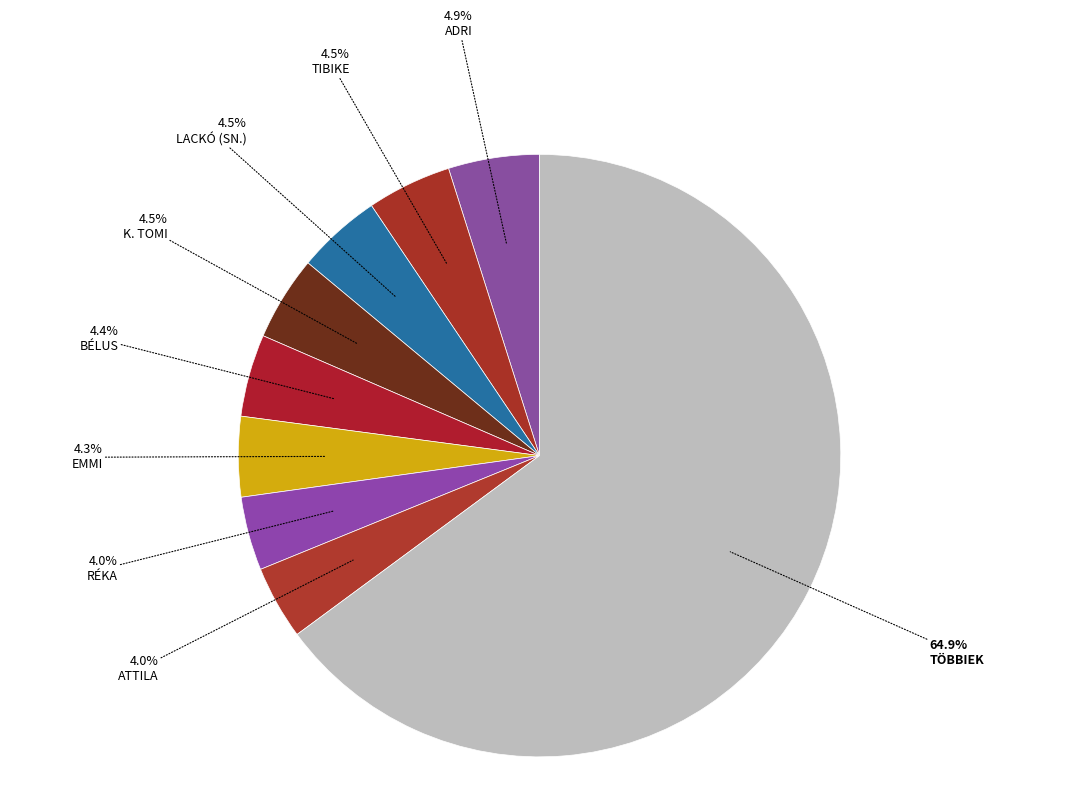

How many slices are in this pie chart?

9